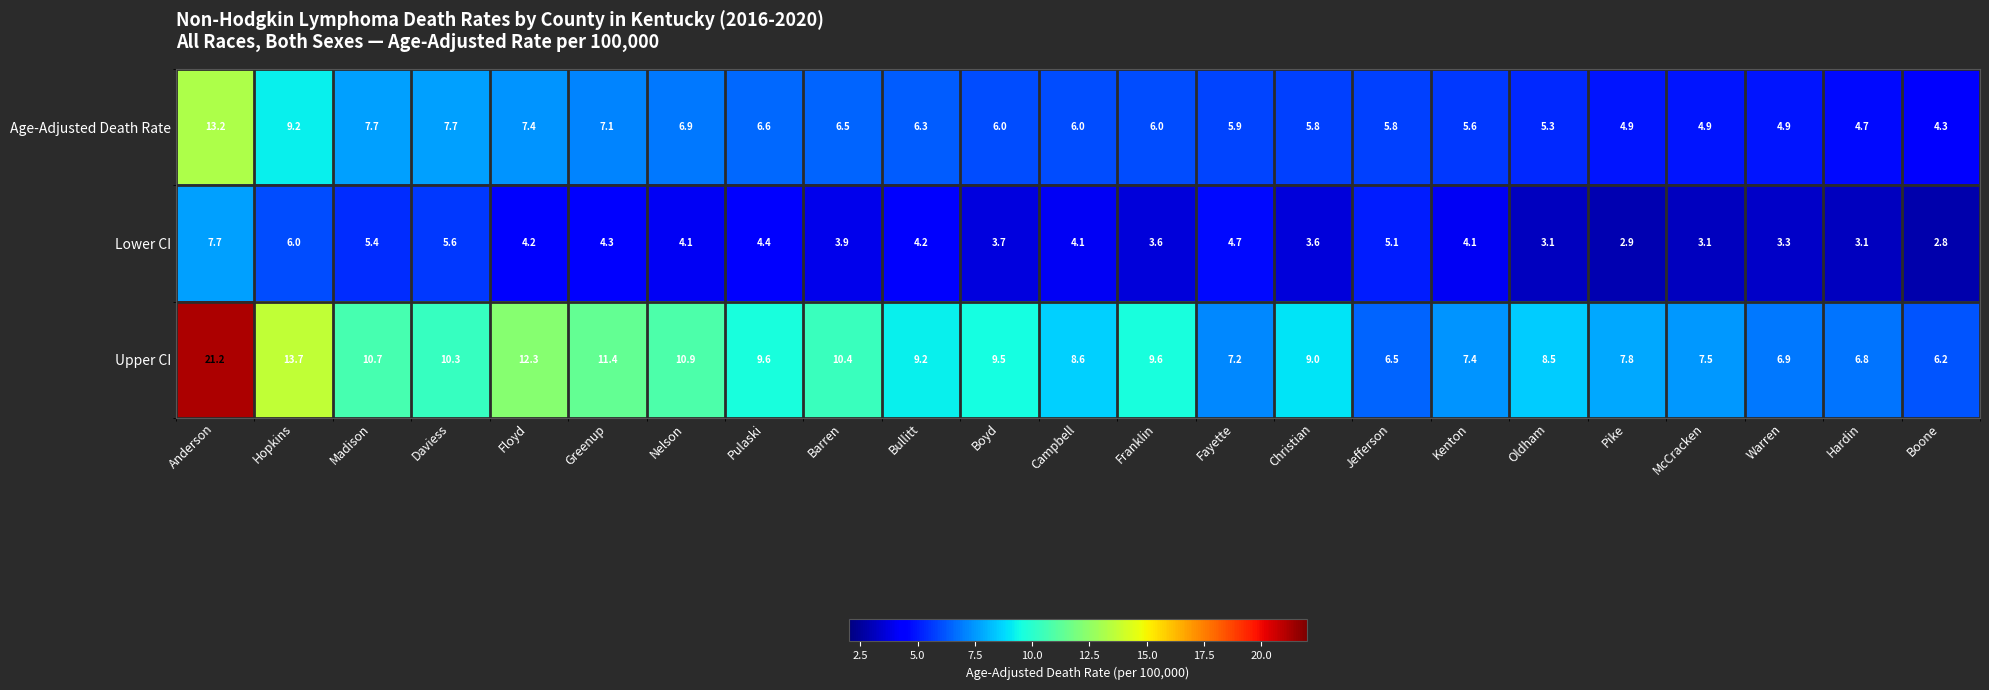

What is the spread (max minus min) of values at Greenup?

7.1